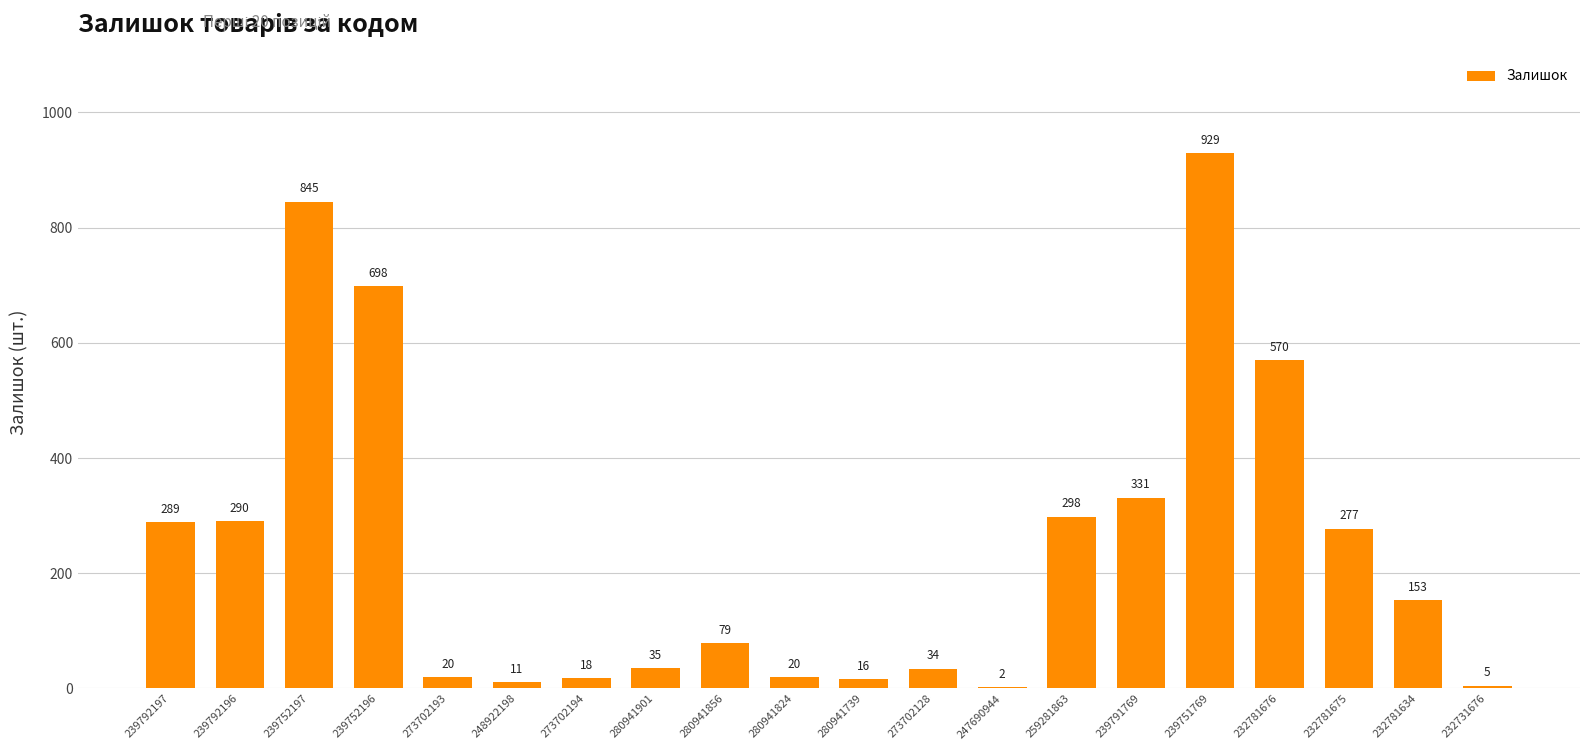

The value at 232781675 is 498. True or false?

False